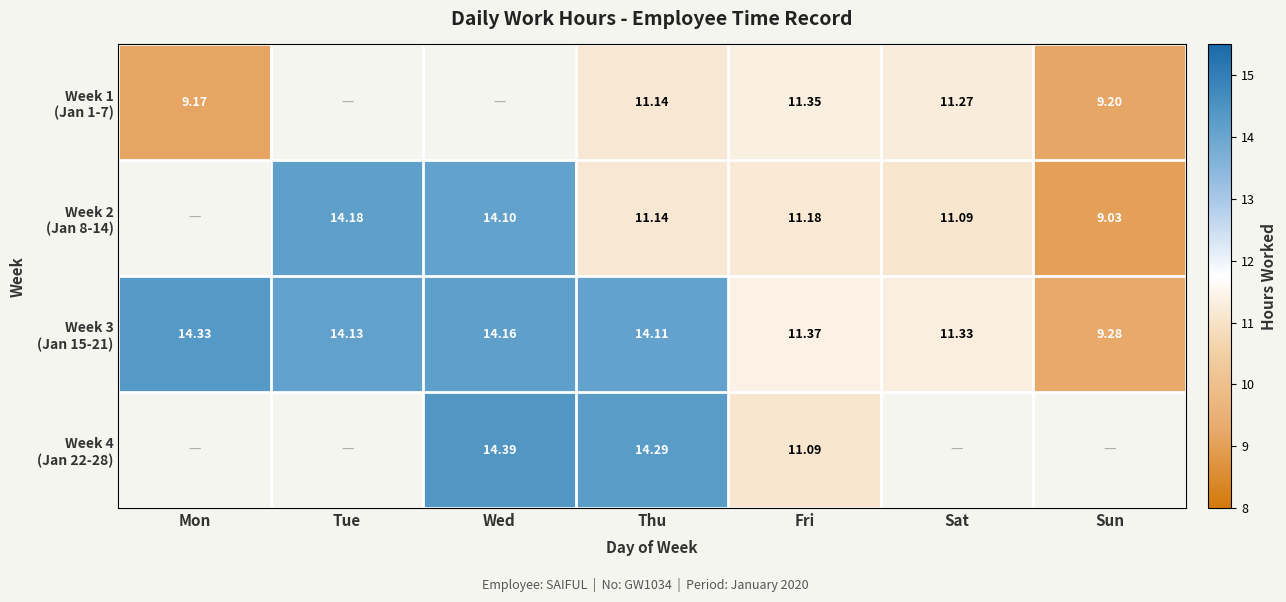

How many values in Week 1 (Jan 1-7) are above zero?

5